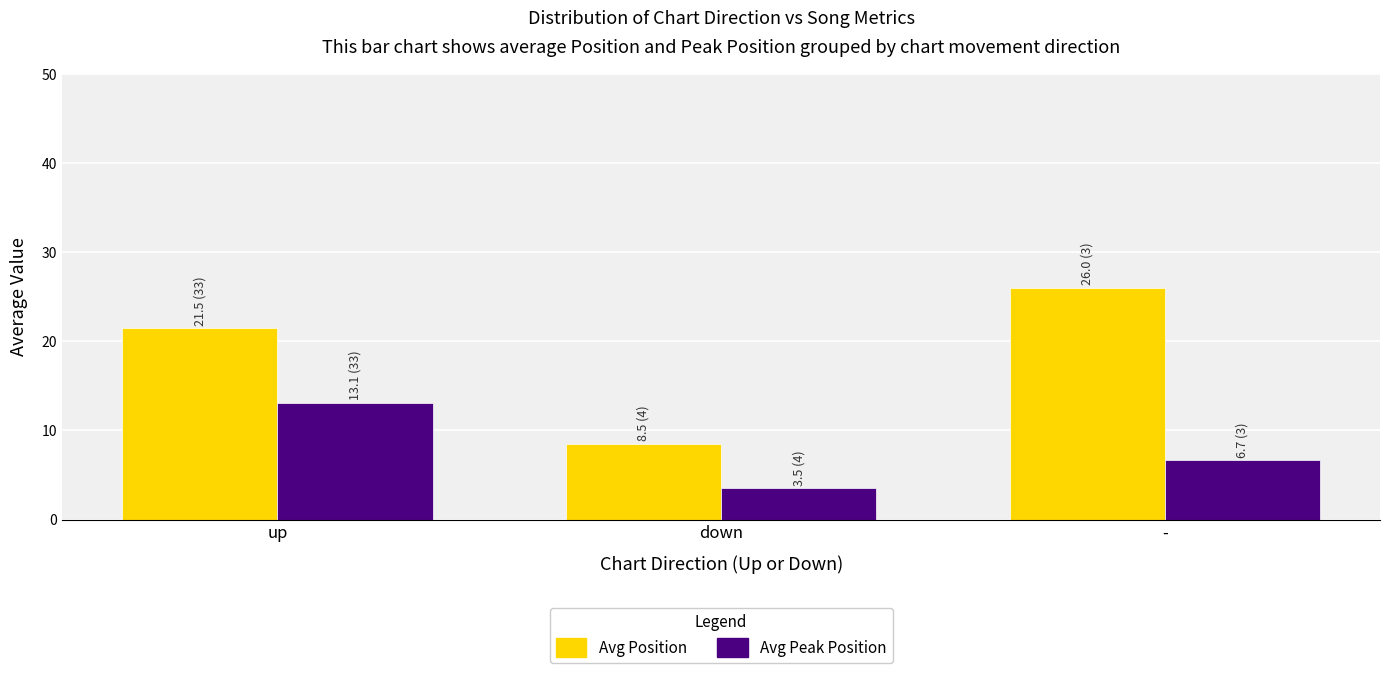

At which label is Avg Position closest to 17?

up